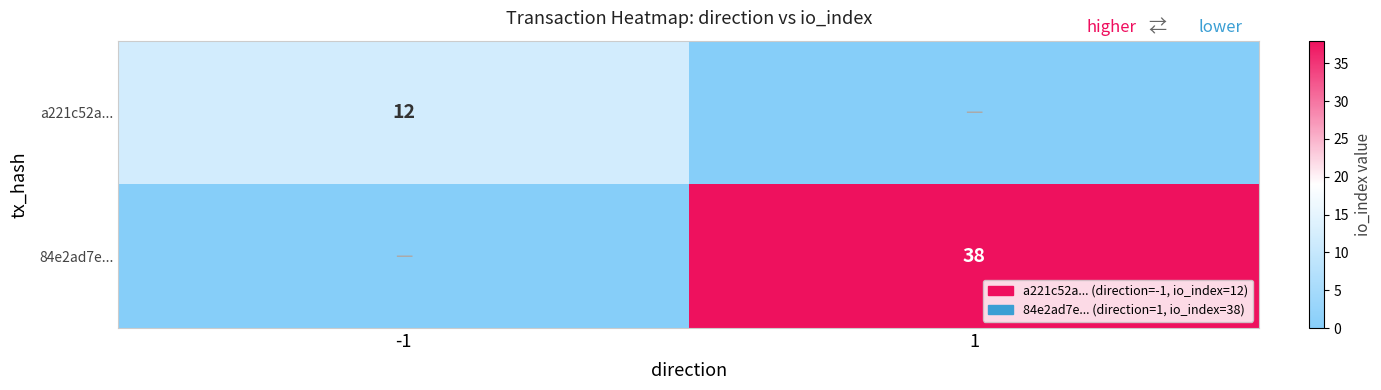

Is it true that a221c52a... equals 21 at -1?

False